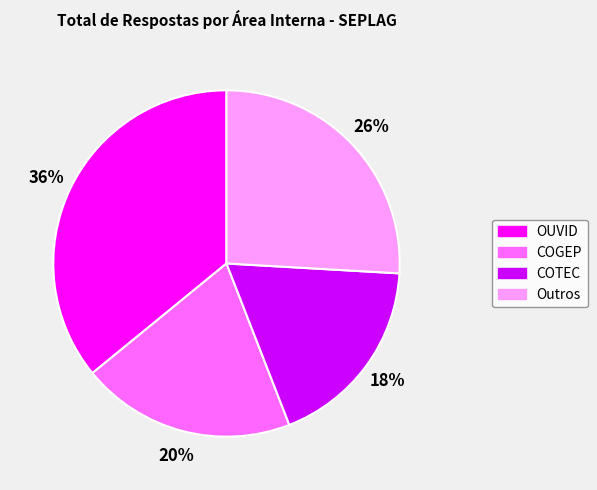

To the nearest percent, what is the average slice percentage?

25%